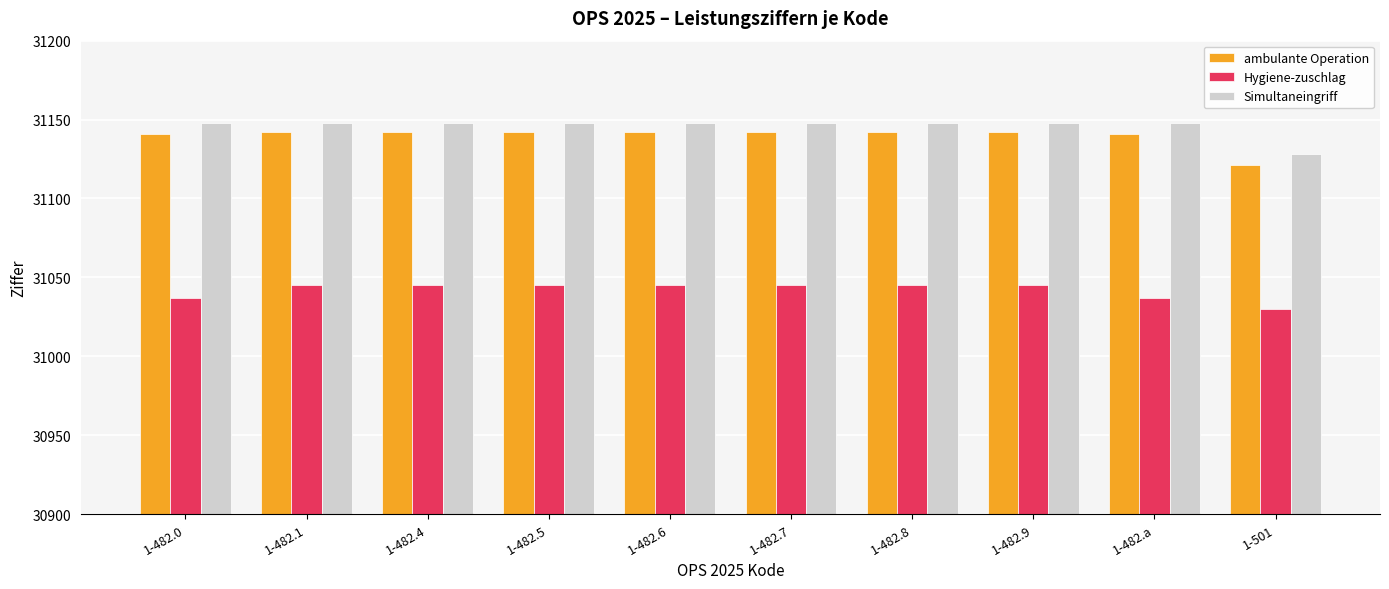

What is the difference between the Hygiene-zuschlag values at 1-482.7 and 1-501?

15